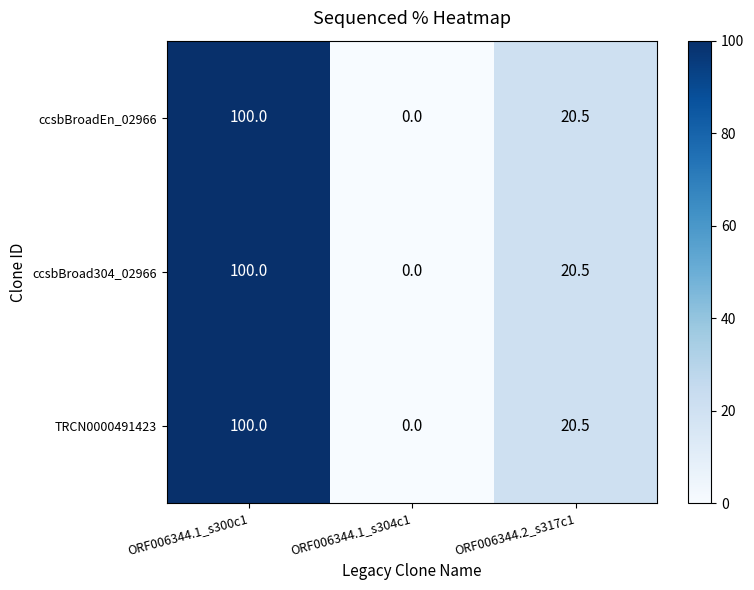

What is the approximate value of ccsbBroad304_02966 at ORF006344.2_s317c1?

20.5